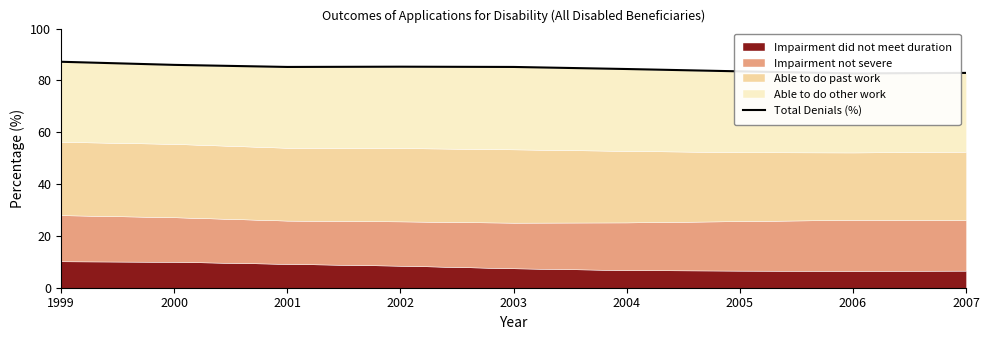

What is the value of the 3rd point from the left?

85.2